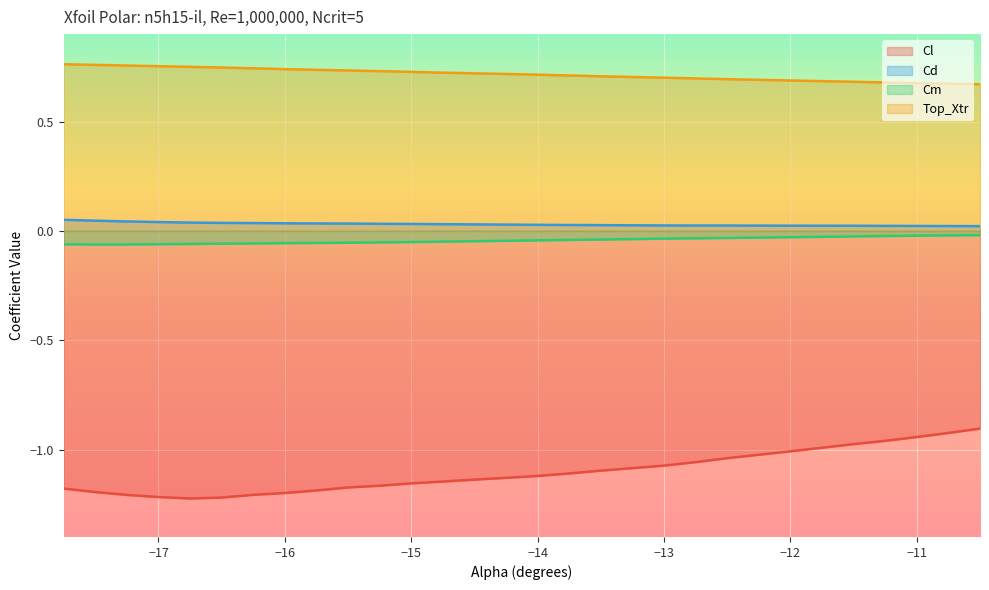

What is the minimum value shown in the chart?

-1.2